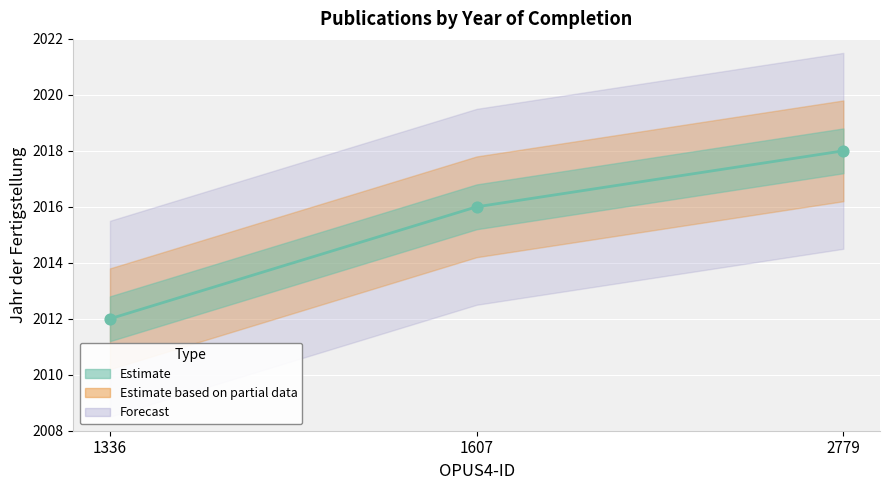

Which has a higher value, 1336 or 2779?

2779